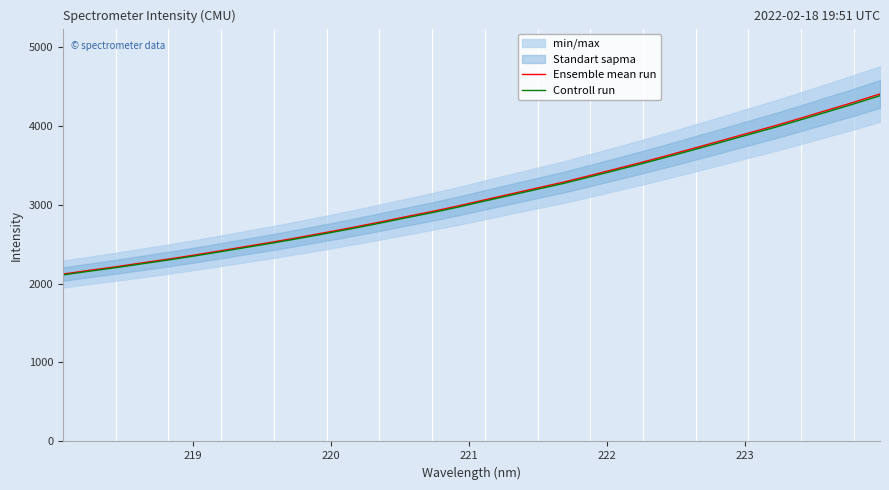

What is the minimum value for Controll run?

2109.0